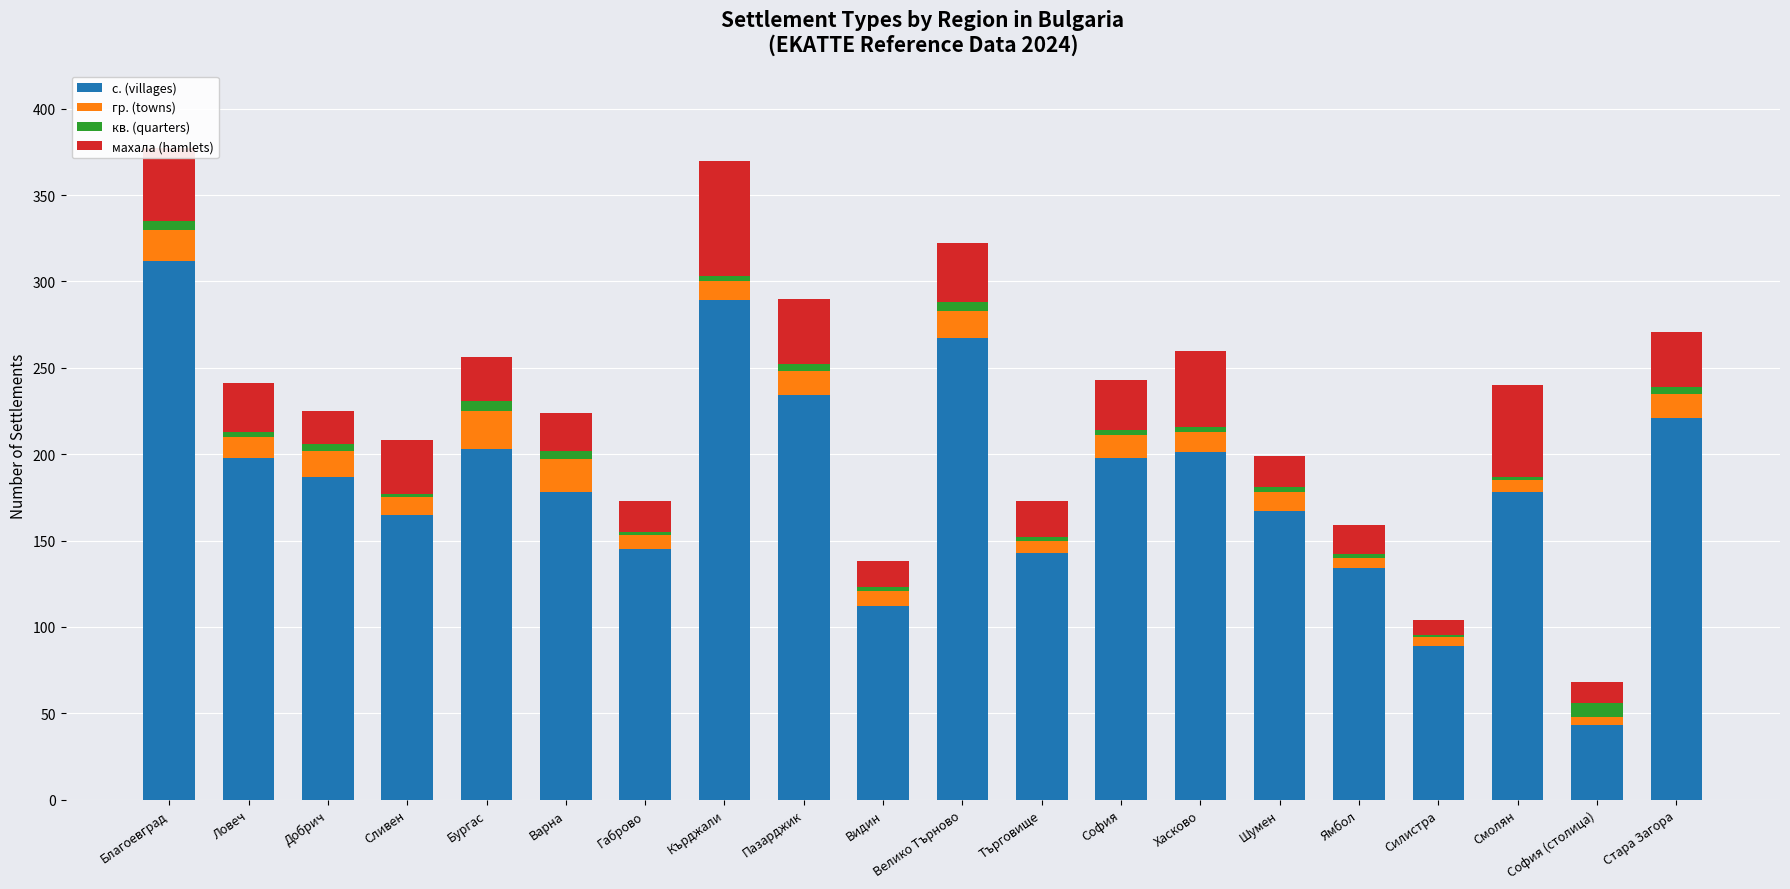

Count the number of data series in this chart.

4